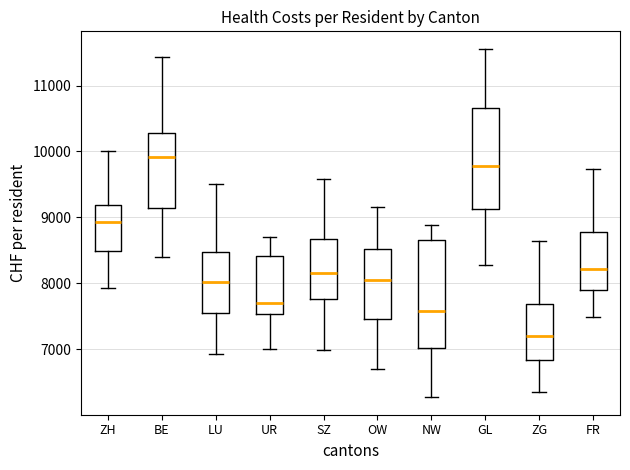

Which box has the lowest median line?

ZG